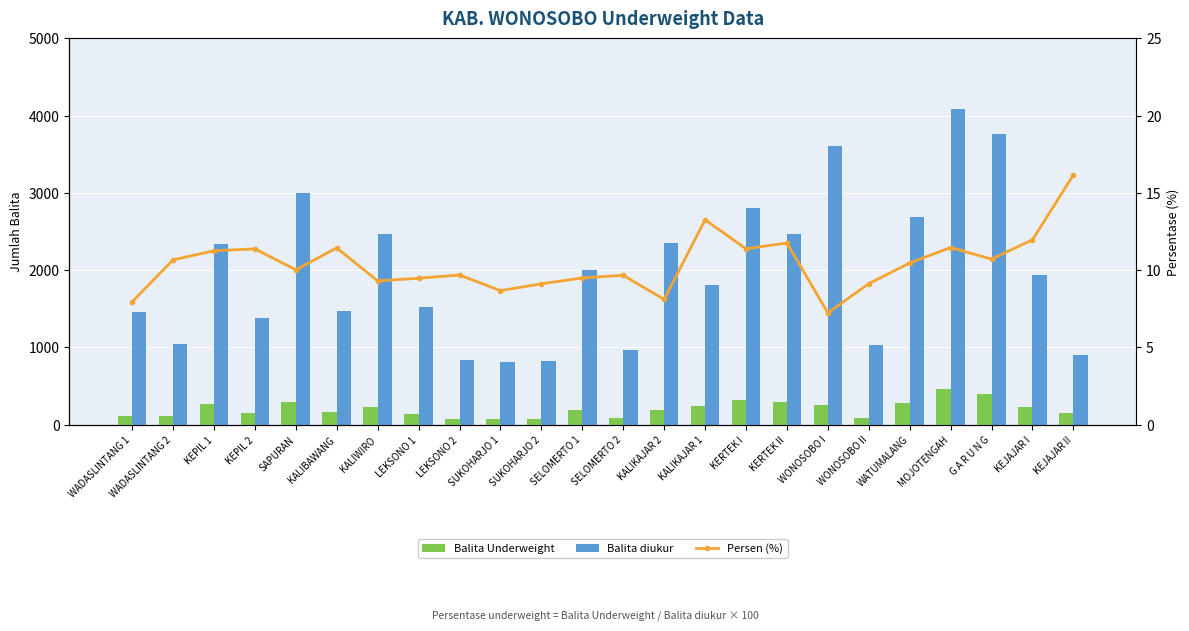

Reading left to right, extract all data points from this chart.

Balita Underweight: 116.0	111.0	264.0	158.0	301.0	169.0	230.0	144.0	81.0	71.0	75.0	190.0	94.0	191.0	240.0	320.0	290.0	261.0	94.0	281.0	468.0	404.0	232.0	146.0
Balita diukur: 1459.0	1040.0	2344.0	1388.0	3001.0	1477.0	2470.0	1519.0	836.0	818.0	822.0	1999.0	972.0	2355.0	1810.0	2809.0	2465.0	3605.0	1030.0	2685.0	4081.0	3767.0	1938.0	903.0
Persen (%): 8.0	10.7	11.3	11.4	10.0	11.4	9.3	9.5	9.7	8.7	9.1	9.5	9.7	8.1	13.3	11.4	11.8	7.2	9.1	10.5	11.5	10.7	12.0	16.2